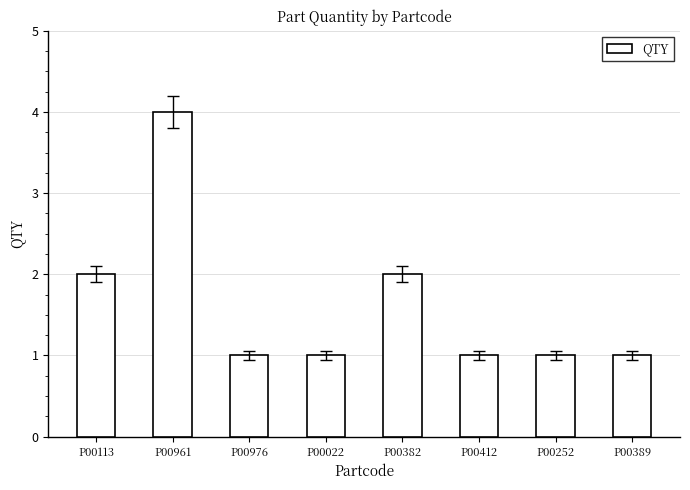

Reading right to left, transcribe all the data shown in this chart.

1	1	1	2	1	1	4	2